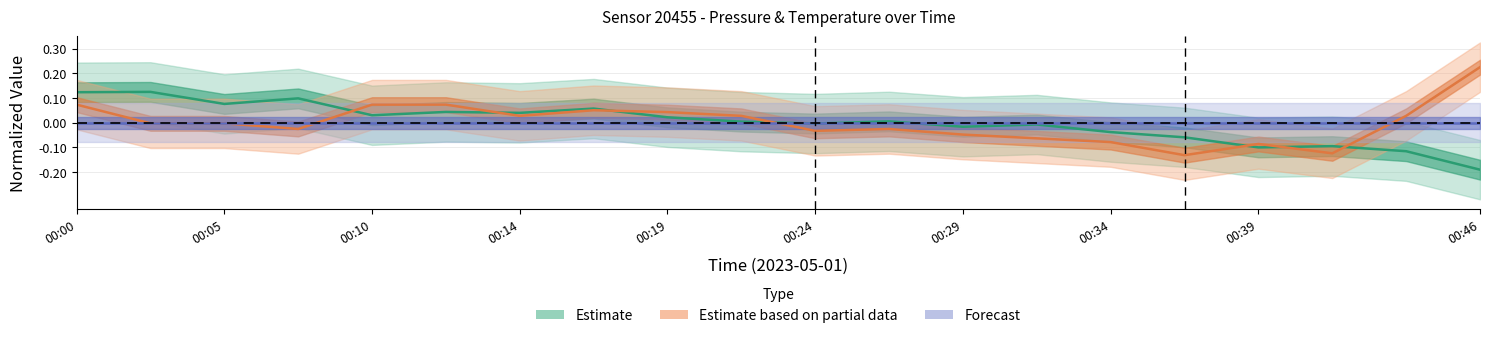

Where is the first local minimum for pressure?

00:05